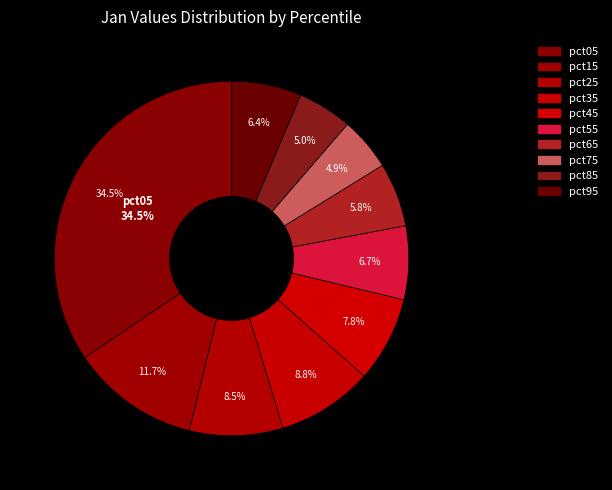

Is there any slice that represents more than half of the pie?

No